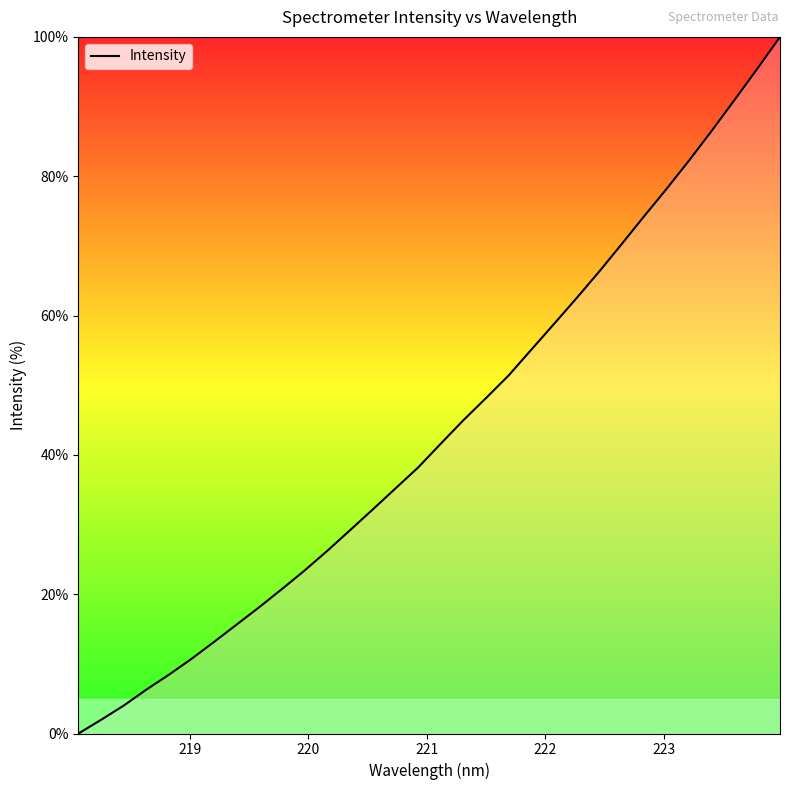

What is the difference between the maximum and minimum values?

100.0